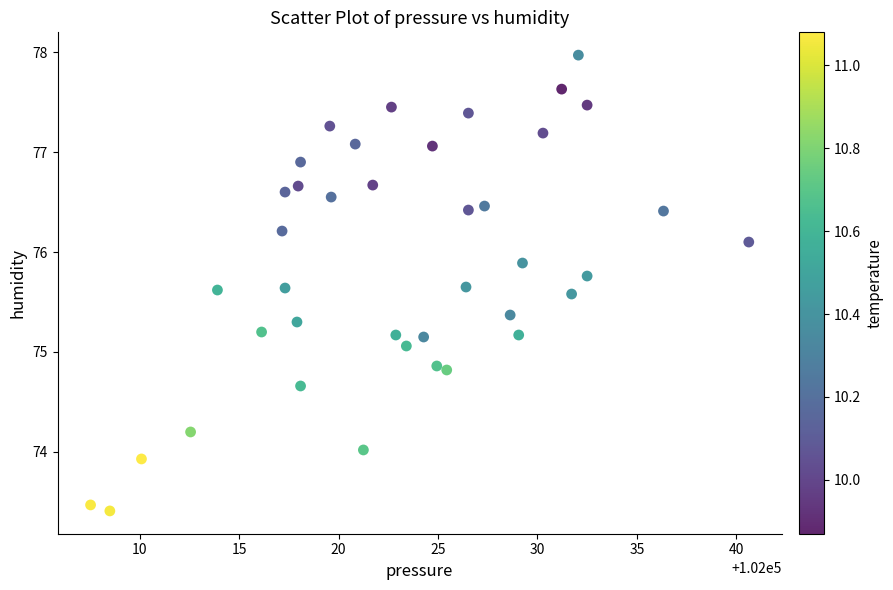

What is the range of Y values (max minus min)?

4.6